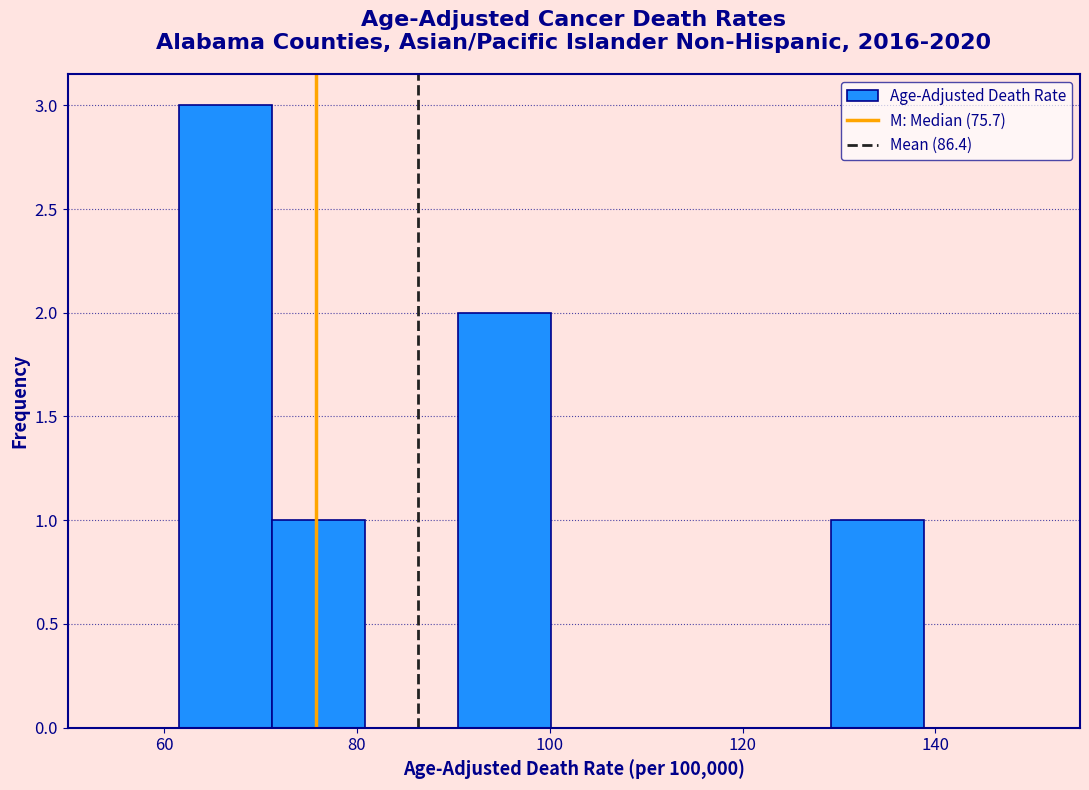

What is the height of the bar covering 90 to 100 on the x-axis? Neither the bar edges nor the heights are printed on the chart, so give them approximately, as read against the axes.

2